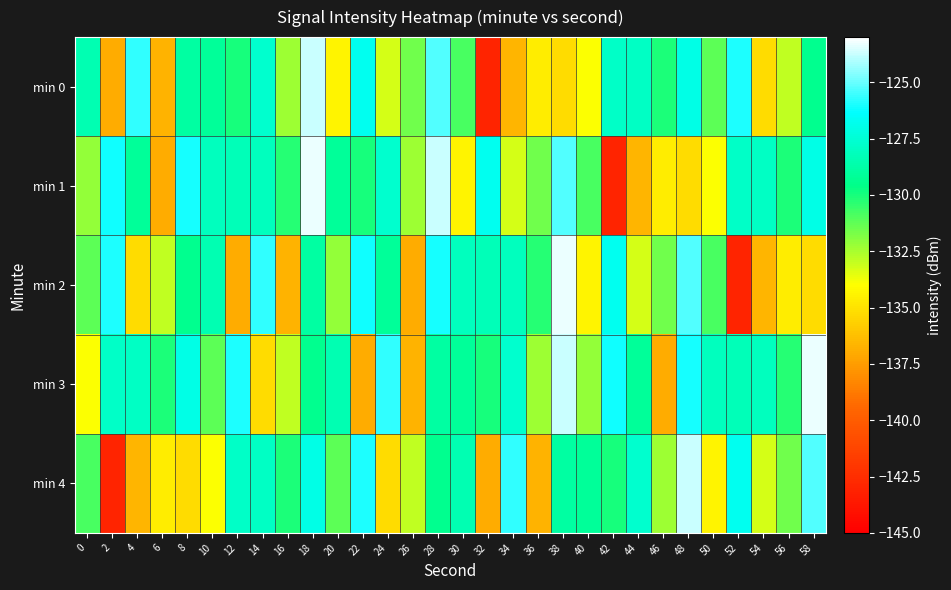

Reading left to right, what are all the values shown in this chart?

min 0: 0=-128.4	2=-136.9	4=-125.7	6=-136.7	8=-128.9	10=-129.1	12=-130.0	14=-127.7	16=-132.3	18=-123.7	20=-134.4	22=-126.7	24=-133.2	26=-131.5	28=-125.3	30=-130.9	32=-143.0	34=-136.6	36=-134.7	38=-135.2	40=-134.0	42=-127.8	44=-127.9	46=-130.1	48=-127.0	50=-131.2	52=-126.0	54=-135.3	56=-133.0	58=-129.4
min 1: 0=-132.2	2=-126.2	4=-129.1	6=-137.0	8=-126.1	10=-128.1	12=-128.3	14=-128.1	16=-130.3	18=-123.3	20=-129.1	22=-130.0	24=-127.7	26=-132.3	28=-123.7	30=-134.4	32=-126.7	34=-133.2	36=-131.5	38=-125.3	40=-130.9	42=-143.0	44=-136.6	46=-134.7	48=-135.2	50=-134.0	52=-127.8	54=-127.9	56=-130.1	58=-127.0
min 2: 0=-131.2	2=-126.0	4=-135.3	6=-133.0	8=-129.4	10=-128.4	12=-136.9	14=-125.7	16=-136.7	18=-128.9	20=-132.2	22=-126.2	24=-129.1	26=-137.0	28=-126.1	30=-128.1	32=-128.3	34=-128.1	36=-130.3	38=-123.3	40=-134.4	42=-126.7	44=-133.2	46=-131.5	48=-125.3	50=-130.9	52=-143.0	54=-136.6	56=-134.7	58=-135.2
min 3: 0=-134.0	2=-127.8	4=-127.9	6=-130.1	8=-127.0	10=-131.2	12=-126.0	14=-135.3	16=-133.0	18=-129.4	20=-128.4	22=-136.9	24=-125.7	26=-136.7	28=-128.9	30=-129.1	32=-130.0	34=-127.7	36=-132.3	38=-123.7	40=-132.2	42=-126.2	44=-129.1	46=-137.0	48=-126.1	50=-128.1	52=-128.3	54=-128.1	56=-130.3	58=-123.3
min 4: 0=-130.9	2=-143.0	4=-136.6	6=-134.7	8=-135.2	10=-134.0	12=-127.8	14=-127.9	16=-130.1	18=-127.0	20=-131.2	22=-126.0	24=-135.3	26=-133.0	28=-129.4	30=-128.4	32=-136.9	34=-125.7	36=-136.7	38=-128.9	40=-129.1	42=-130.0	44=-127.7	46=-132.3	48=-123.7	50=-134.4	52=-126.7	54=-133.2	56=-131.5	58=-125.3